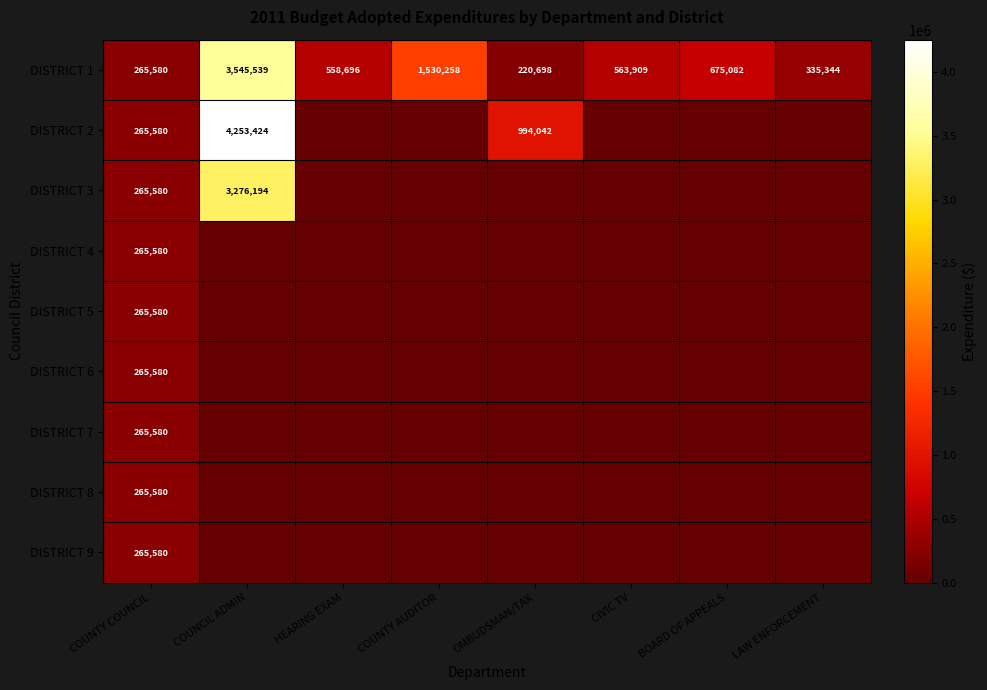

The value of DISTRICT 2 at COUNTY COUNCIL is 90708. True or false?

False